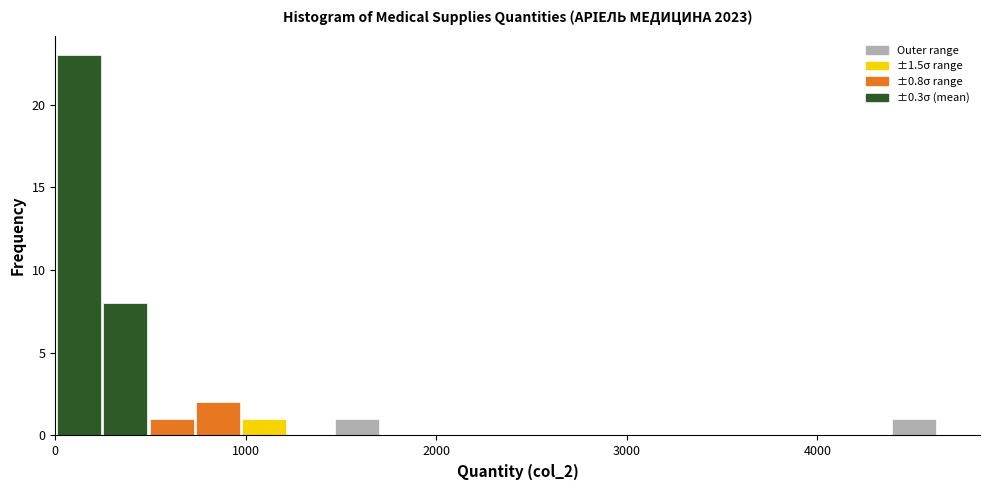

Around what value on the x-axis is the tallest bar? Give the approximate position of its centre, as read against the axis.

100